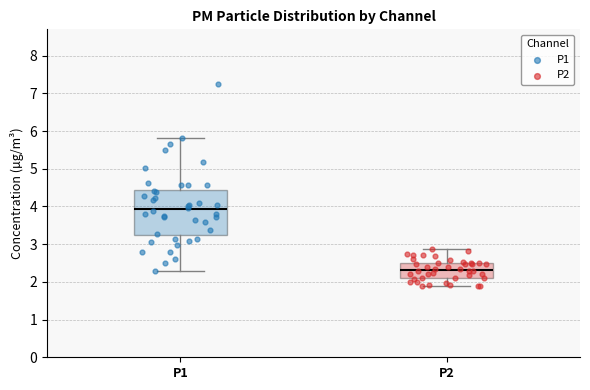

Reading left to right, read every box against the y-axis: the position of its median line, the range the box covers, and the ends of its whiskers. The values are not printed on the chart, so give them approximately, as read against the axis.

P1: median 3.9, box 3.2 to 4.4, whiskers 2.3 to 5.8
P2: median 2.3, box 2.1 to 2.5, whiskers 1.9 to 2.9